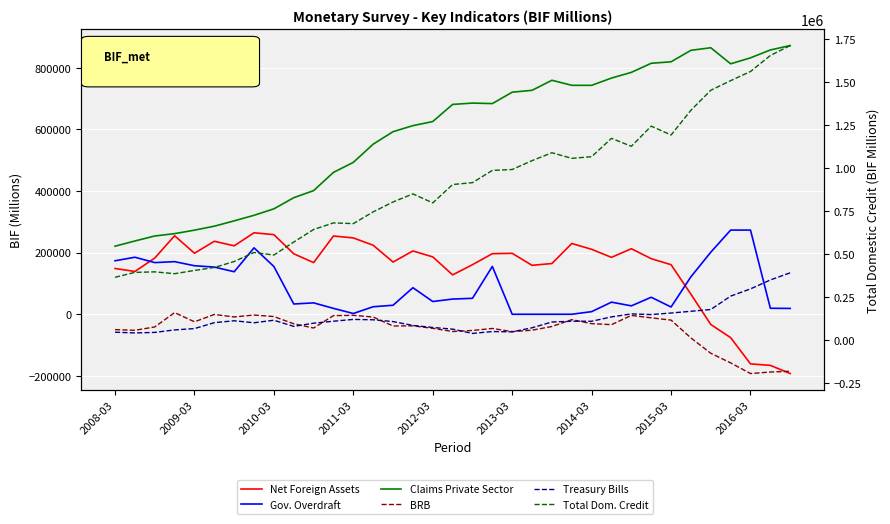

True or false: Net Foreign Assets has a value of 102697.1 at 27.

False